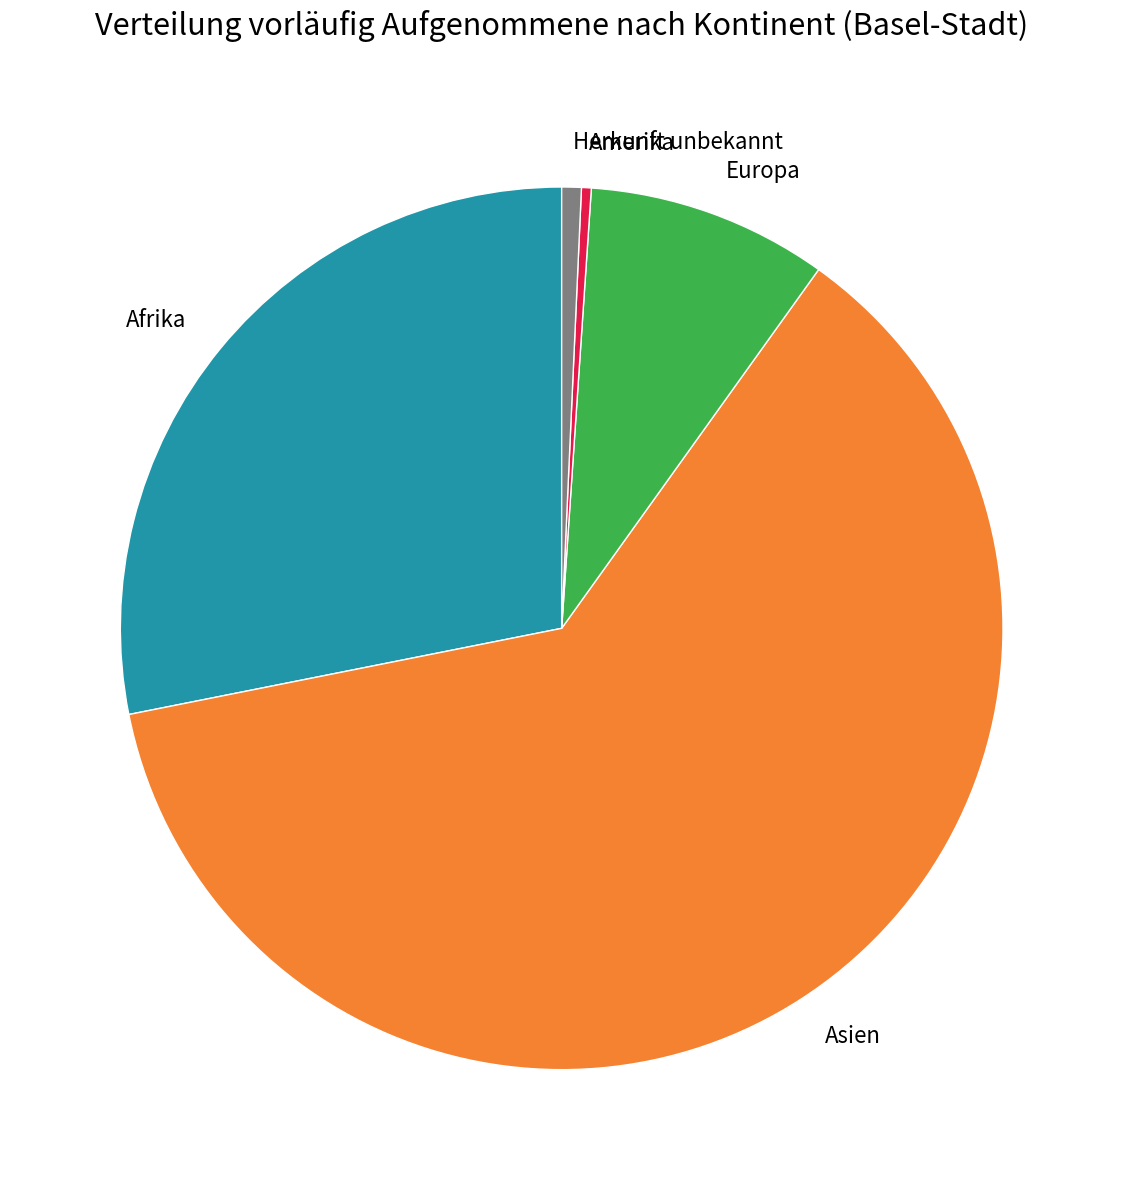

Is the sum of Europa and Amerika greater than half?

No